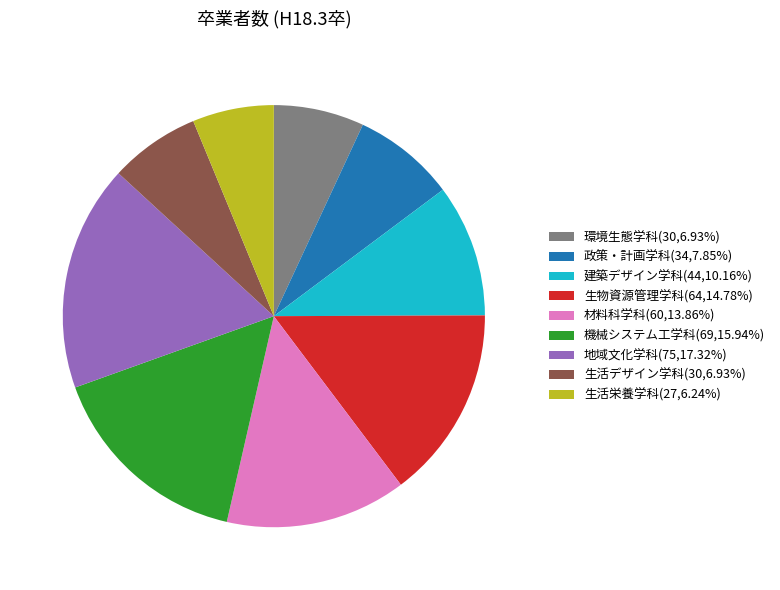

Is the sum of 機械システム工学科(69,15.94%) and 環境生態学科(30,6.93%) greater than half?

No